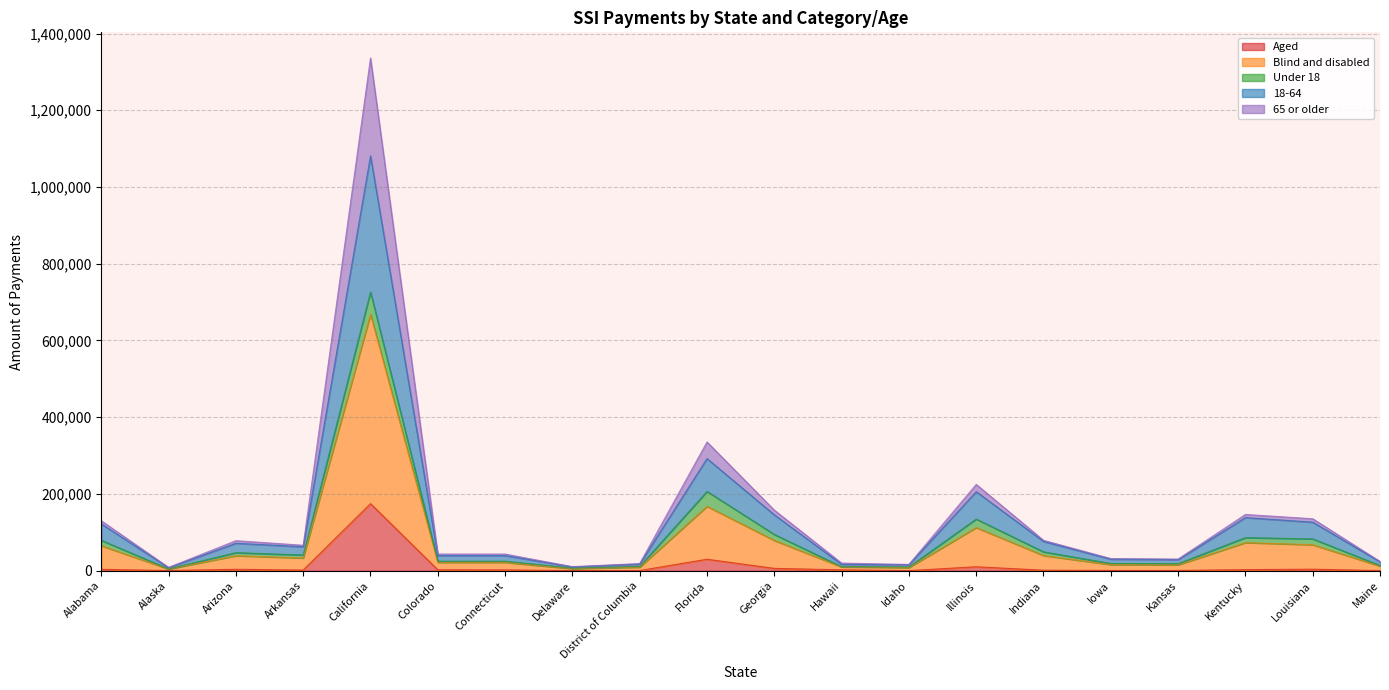

At which category is the sum across all series the highest?

California